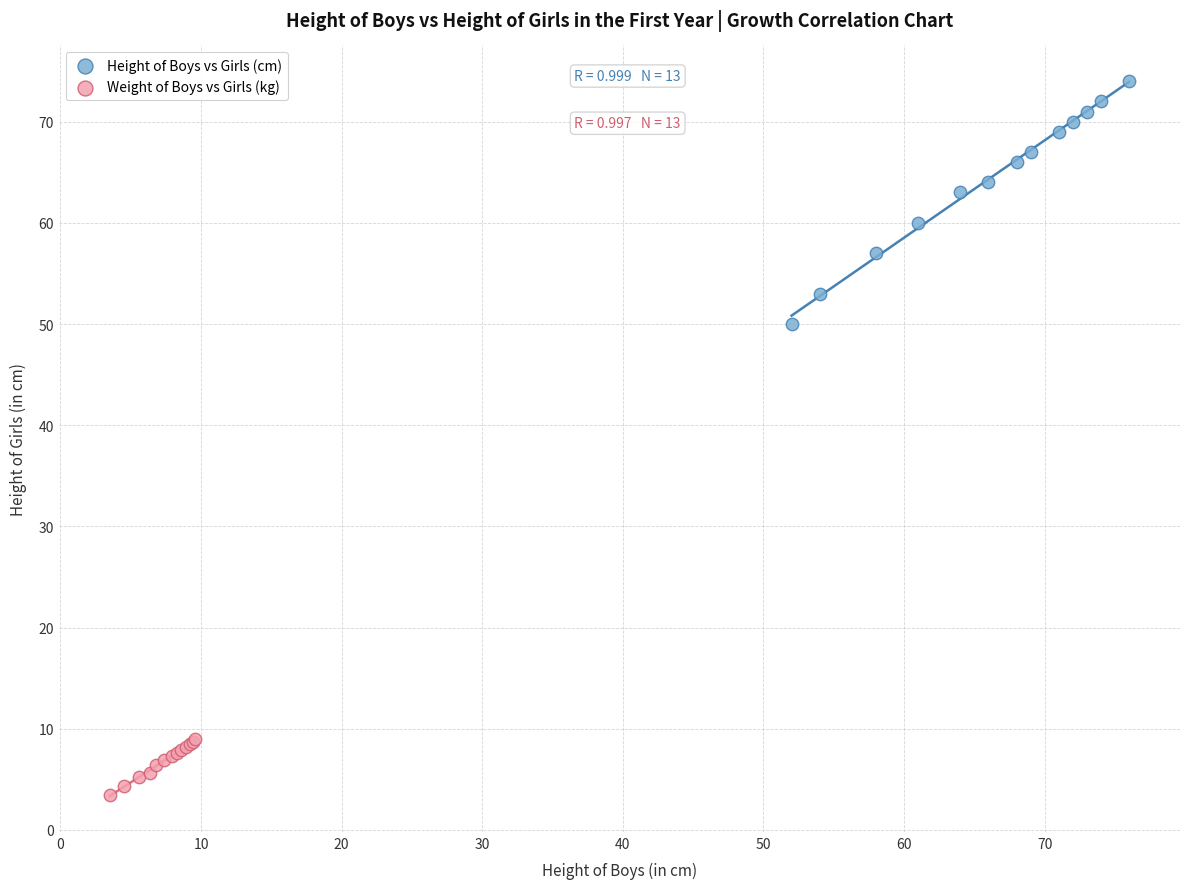

Which series reaches the maximum Y coordinate?

Height of Boys vs Girls (cm)